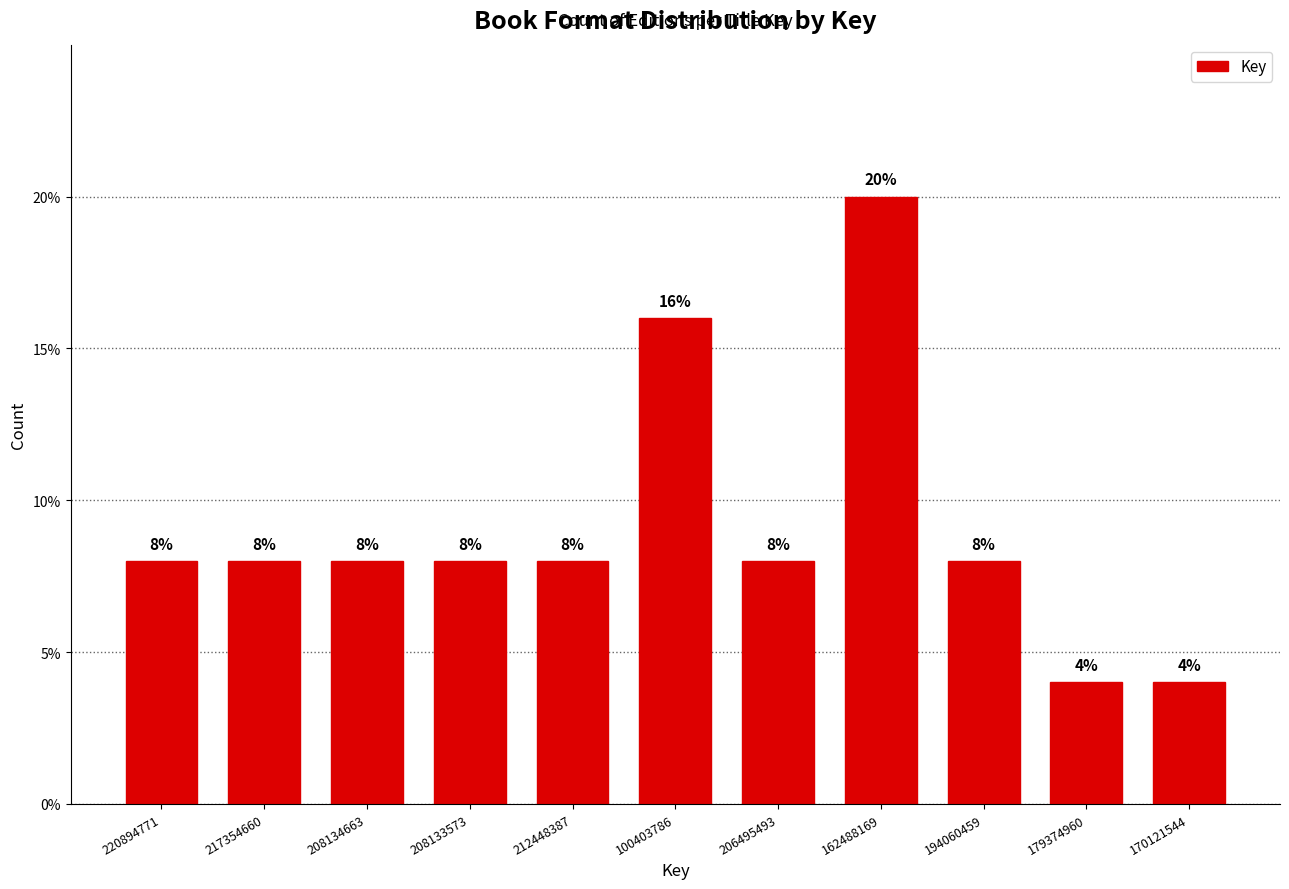

Reading right to left, extract all data points from this chart.

4	4	8	20	8	16	8	8	8	8	8